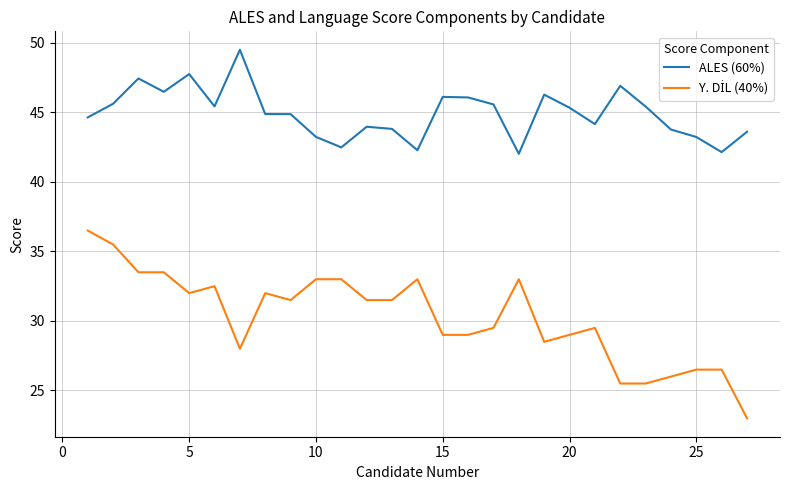

What is the greatest value displayed?

49.5